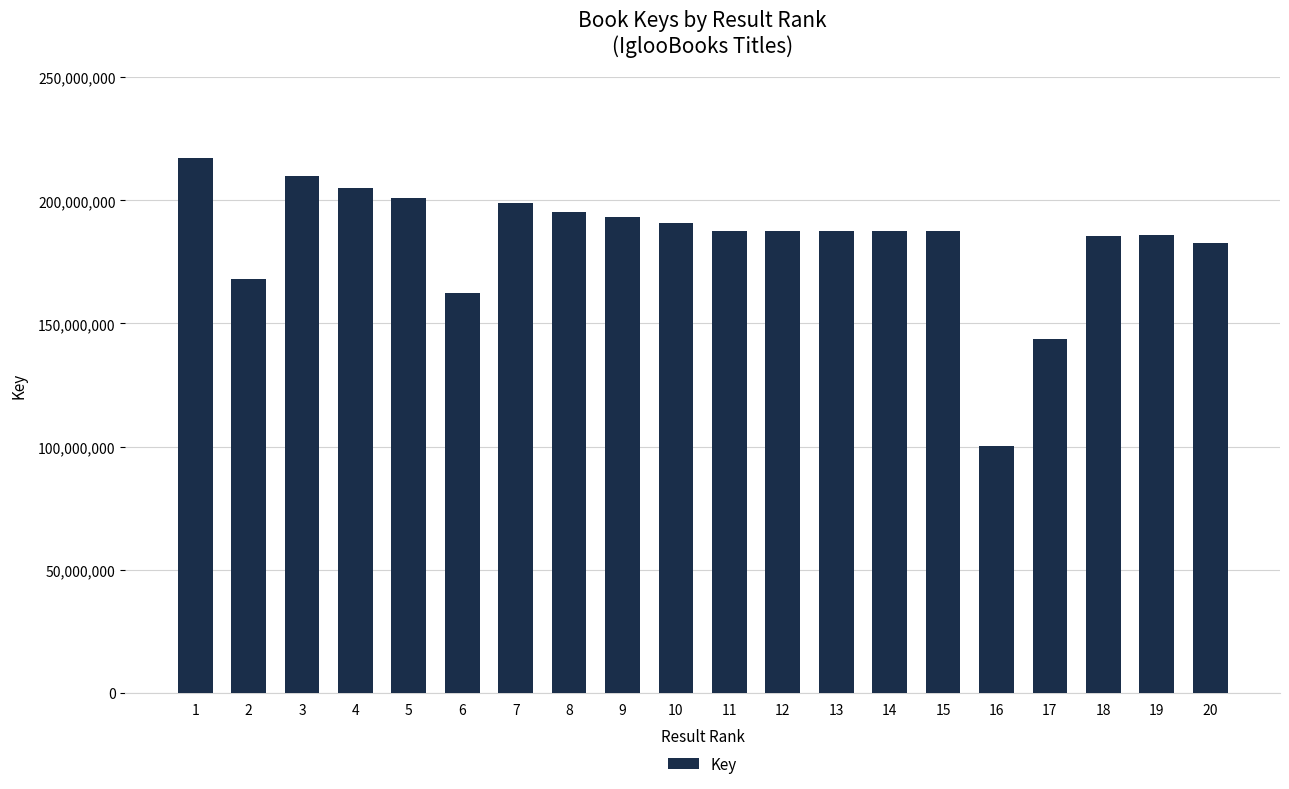

What is the sum of all values?

3677885568